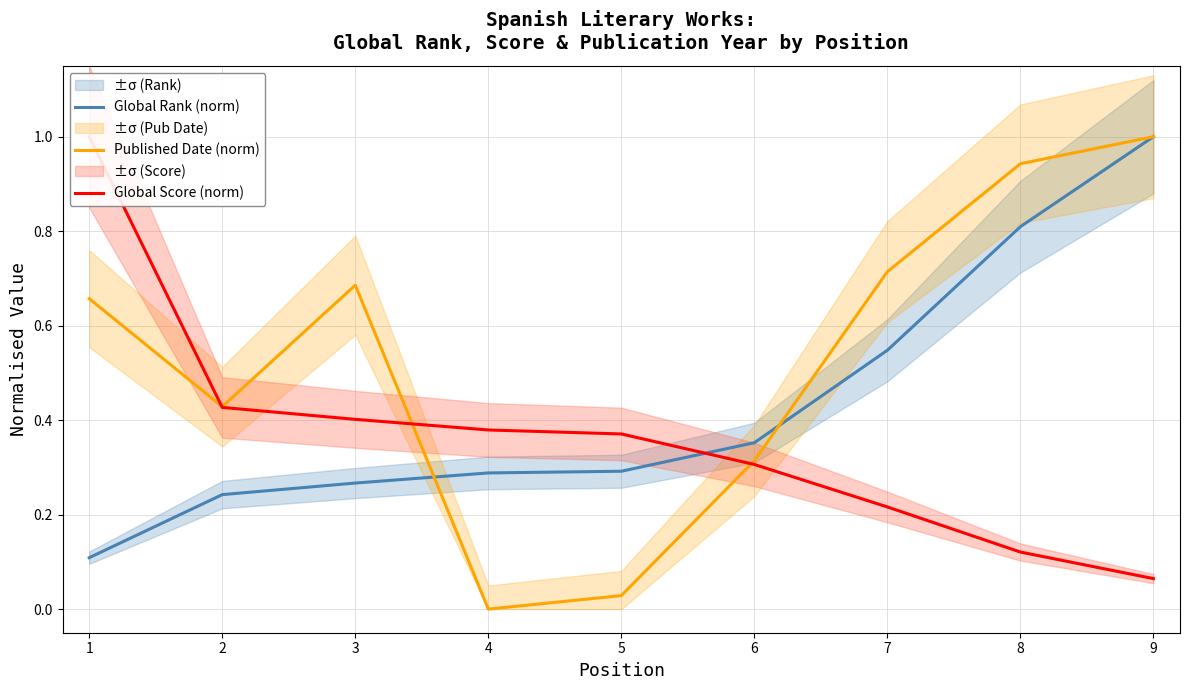

Rank the series at 4 from highest to lowest value.

Global Score (norm), Global Rank (norm), Published Date (norm)